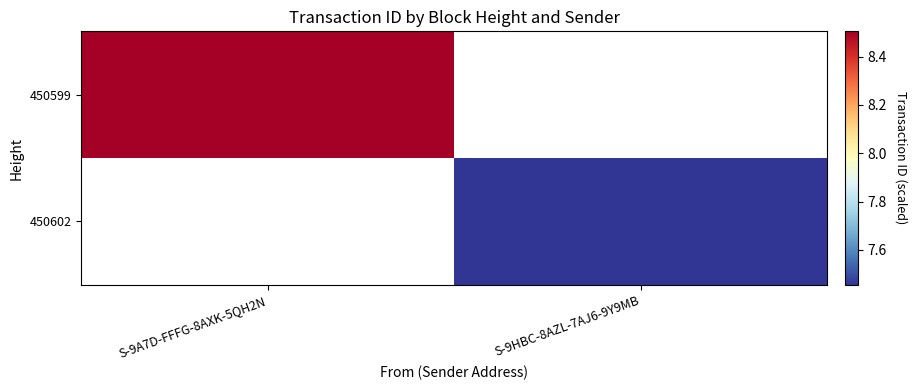

Count the number of data series in this chart.

2